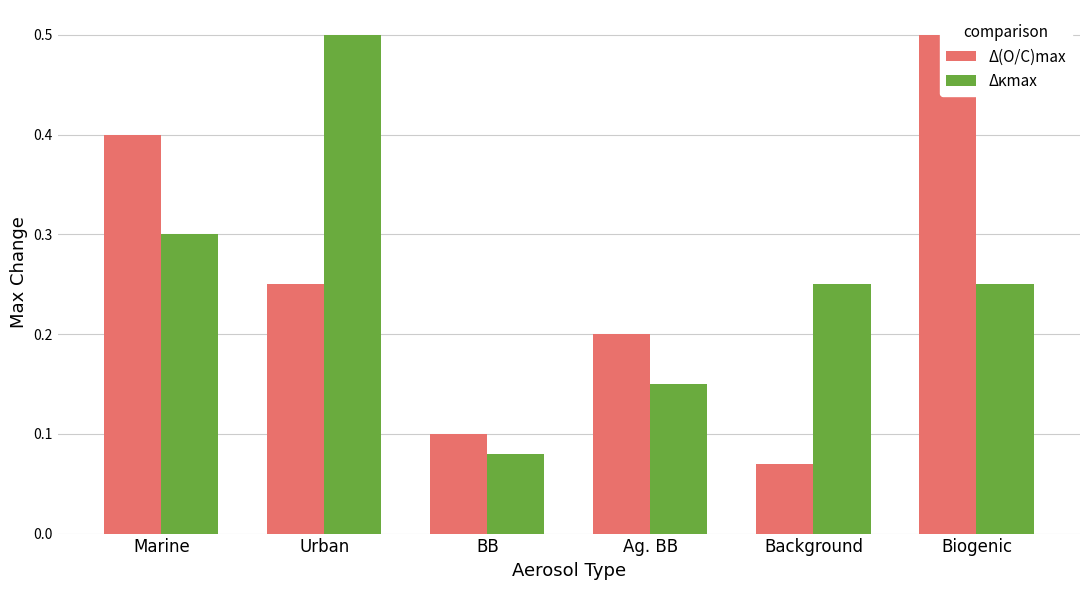

Does the chart contain stacked bars?

No